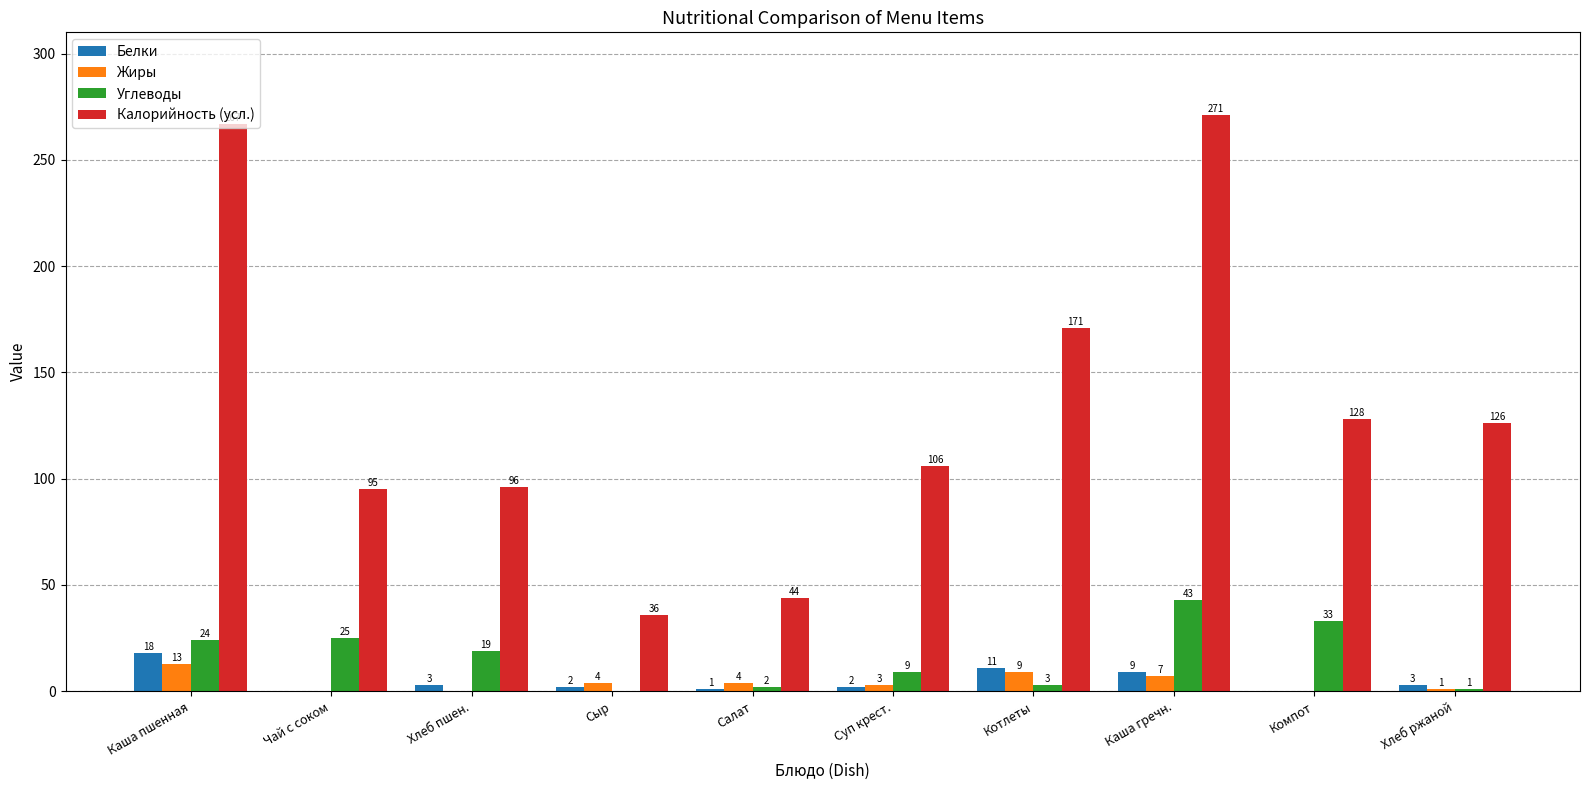

Between Суп крест. and Компот, which series saw the biggest shift?

Углеводы